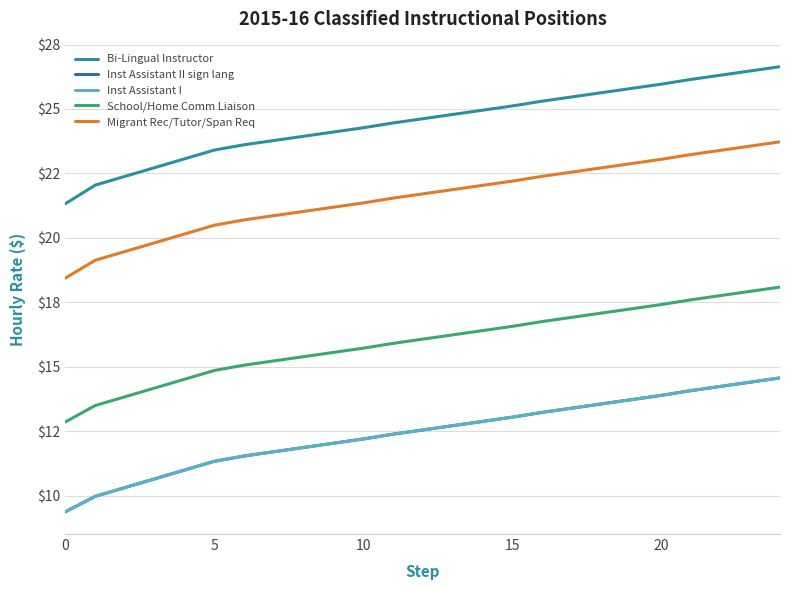

What is the sum of all Migrant Rec/Tutor/Span Req values?

539.5